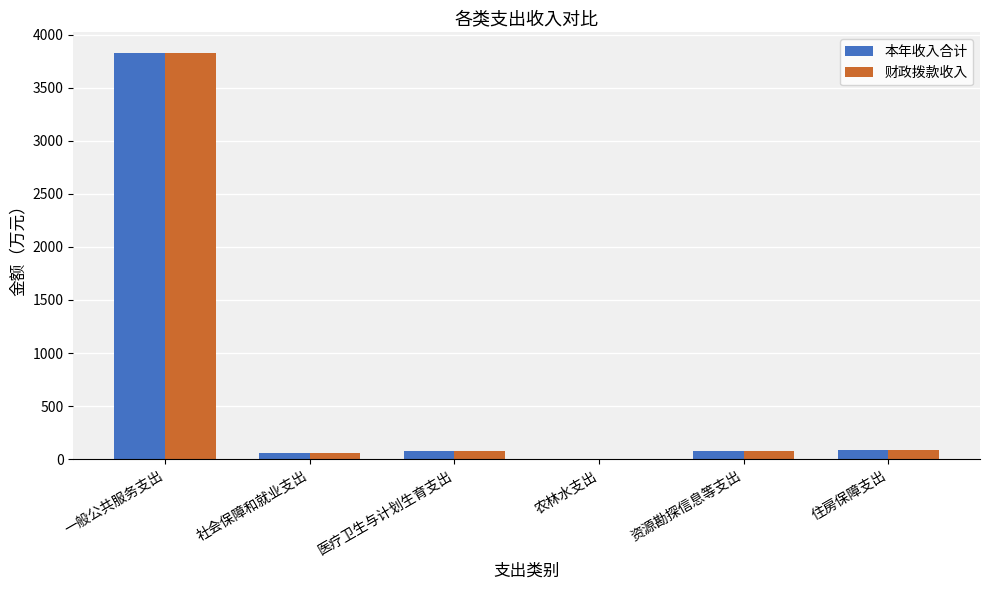

At which category is the sum across all series the highest?

一般公共服务支出